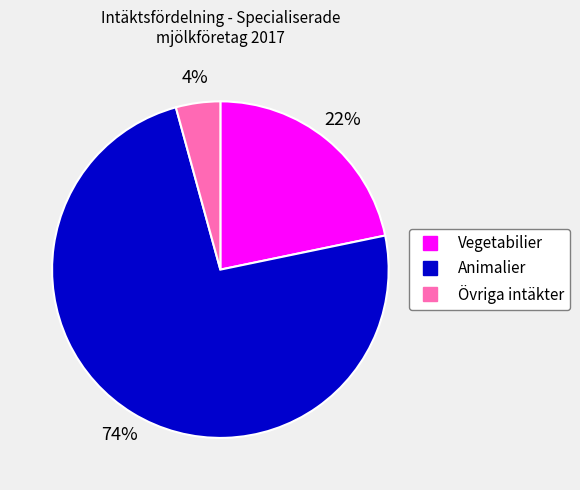

To the nearest percent, what is the average slice percentage?

33%